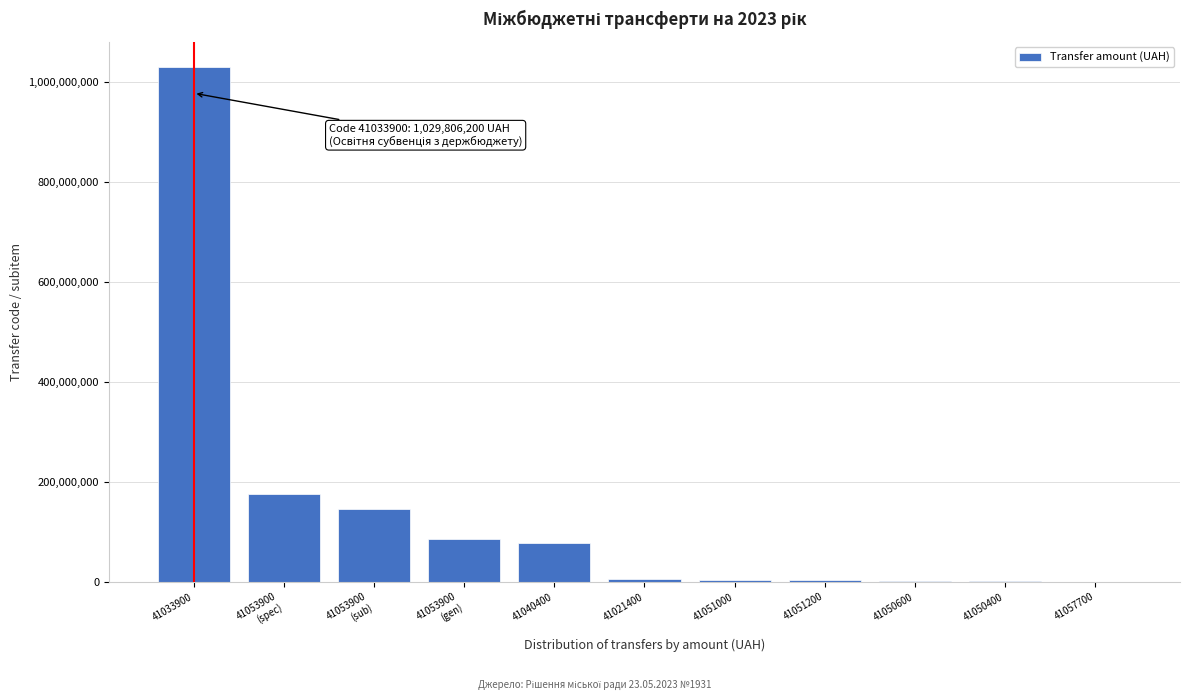

The value at 41040400 is 77586418.7. True or false?

True